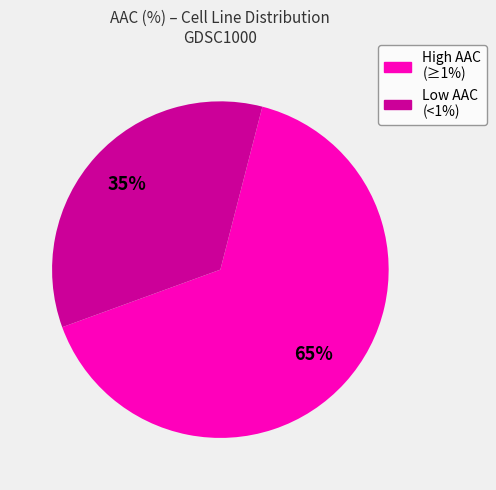

Does any single category account for the majority?

Yes